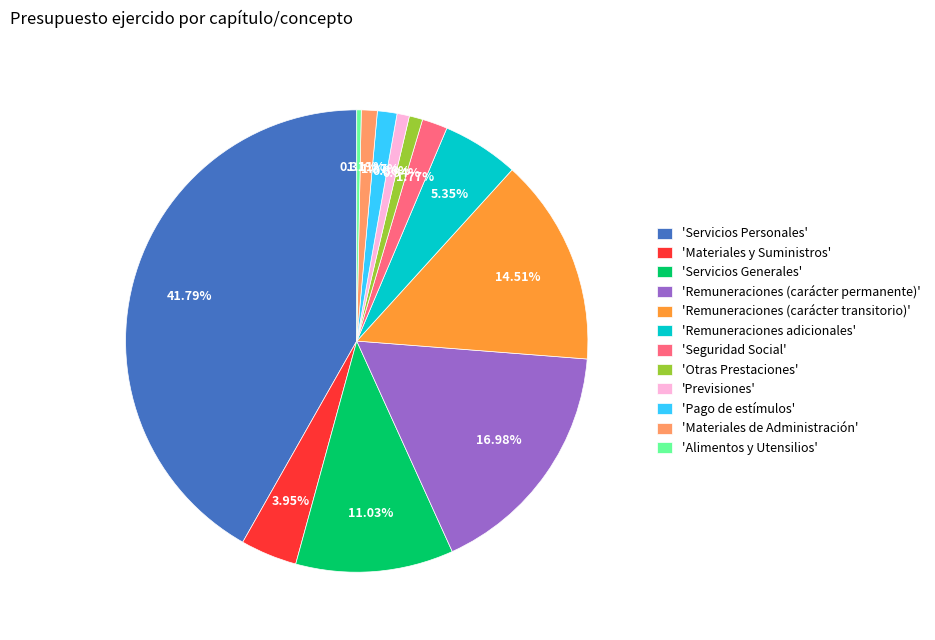

Which category has the smallest portion of the pie?

'Alimentos y Utensilios'